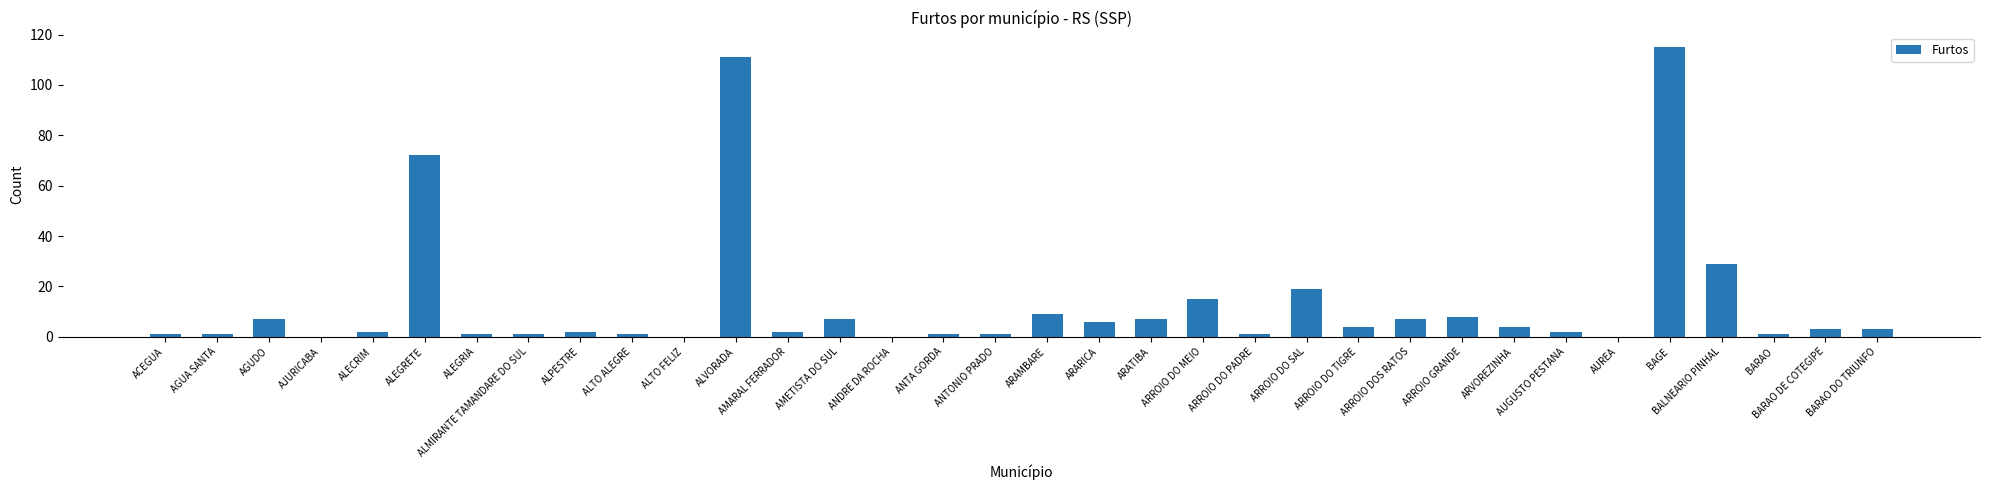

What is the sum of all values?

443